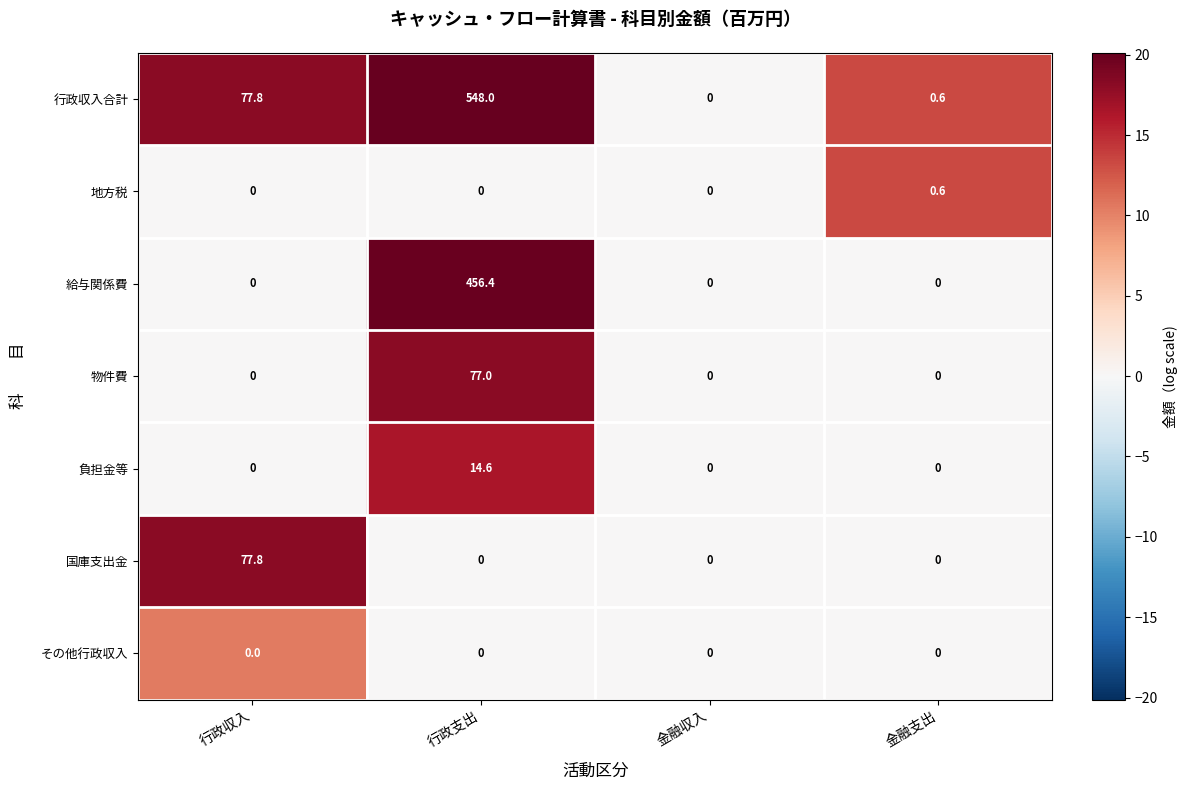

Which label corresponds to the largest value in the chart?

行政支出